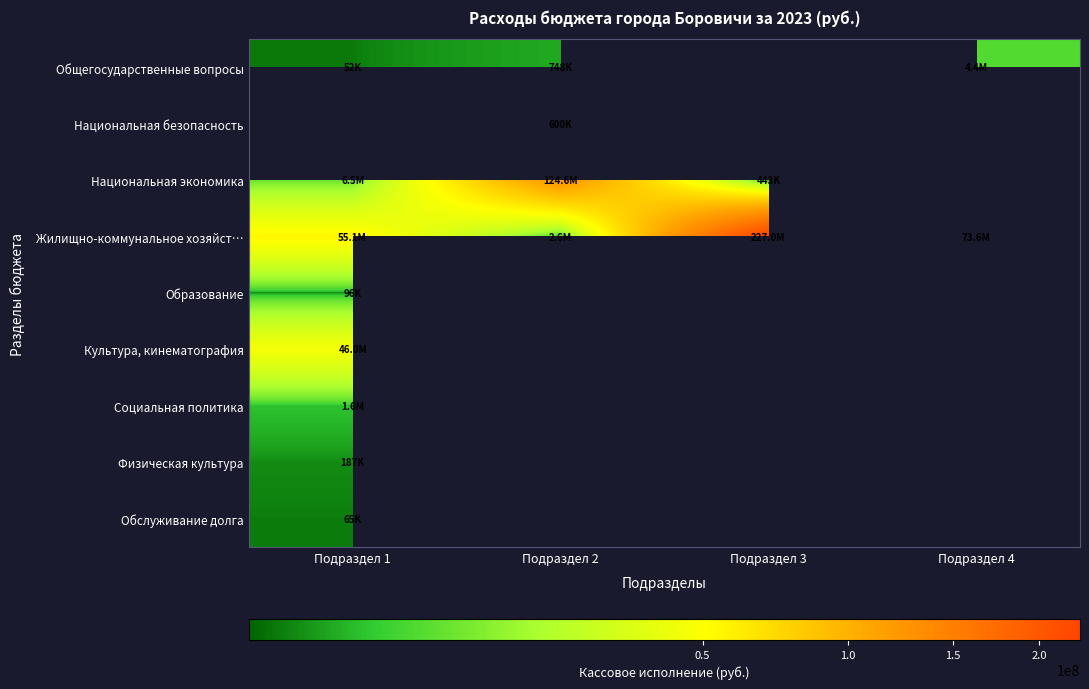

Which label corresponds to the largest value in the chart?

Подраздел 3